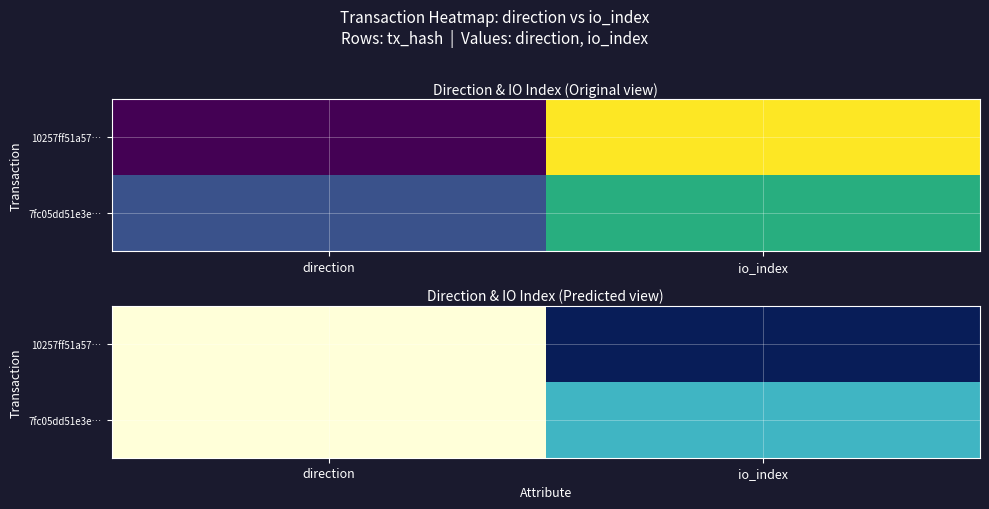

Is it true that 7fc05dd51e3e… equals 4 at io_index?

True